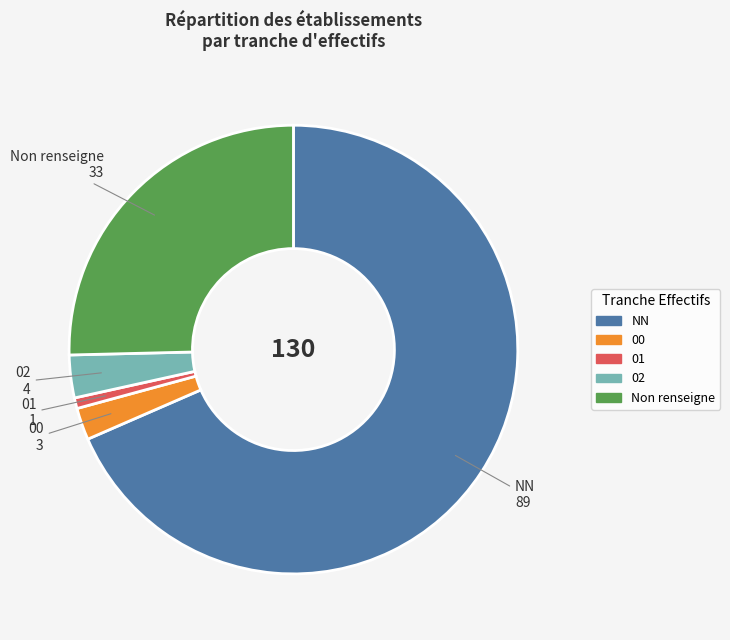

Count the number of slices in the pie.

5